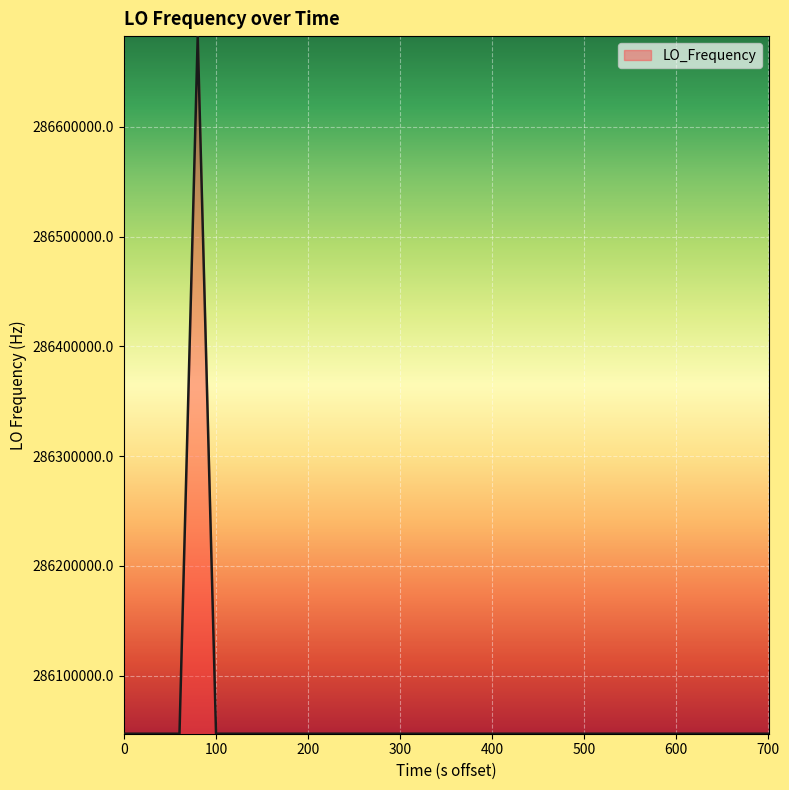

What is the minimum value shown in the chart?

286046995.1